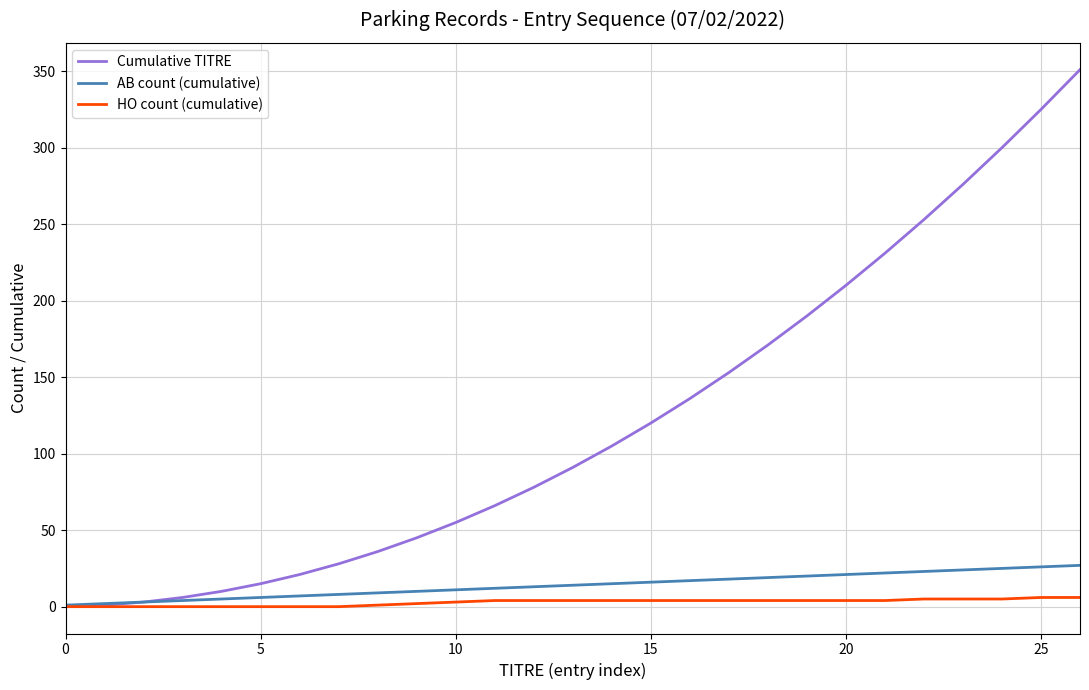

Rank the series by their maximum value, from highest to lowest.

Cumulative TITRE, AB count (cumulative), HO count (cumulative)